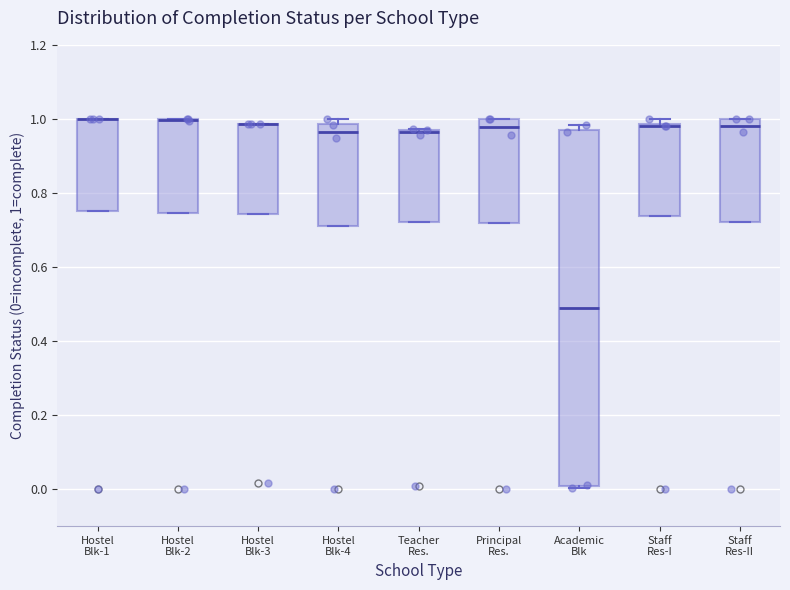

Which box is the tallest, from its lower edge to its upper edge?

Academic Blk